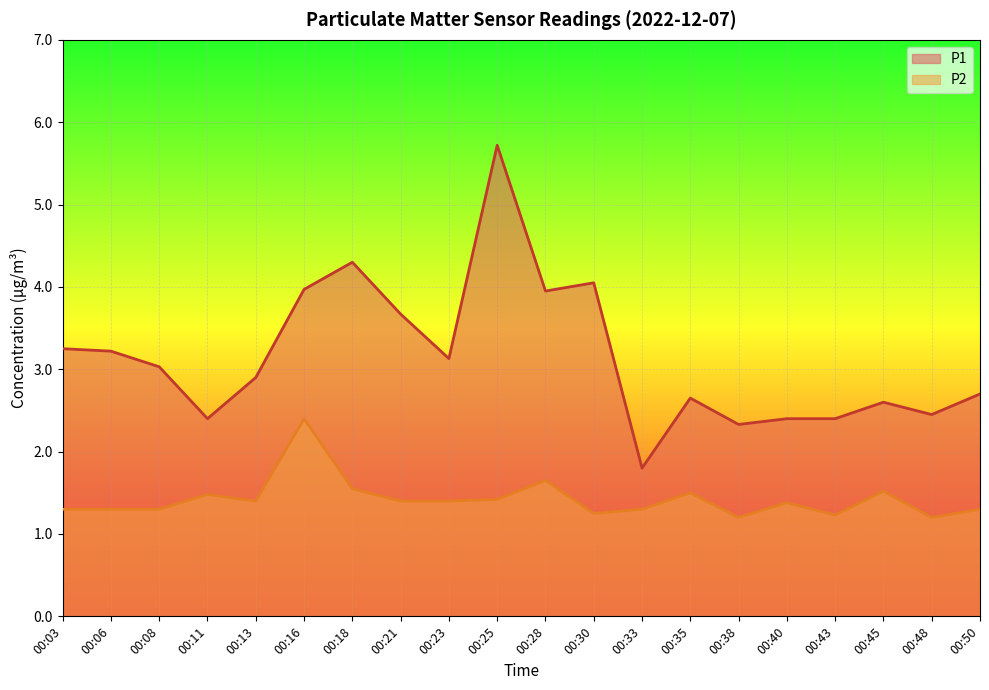

Which series has the widest spread of values?

P1